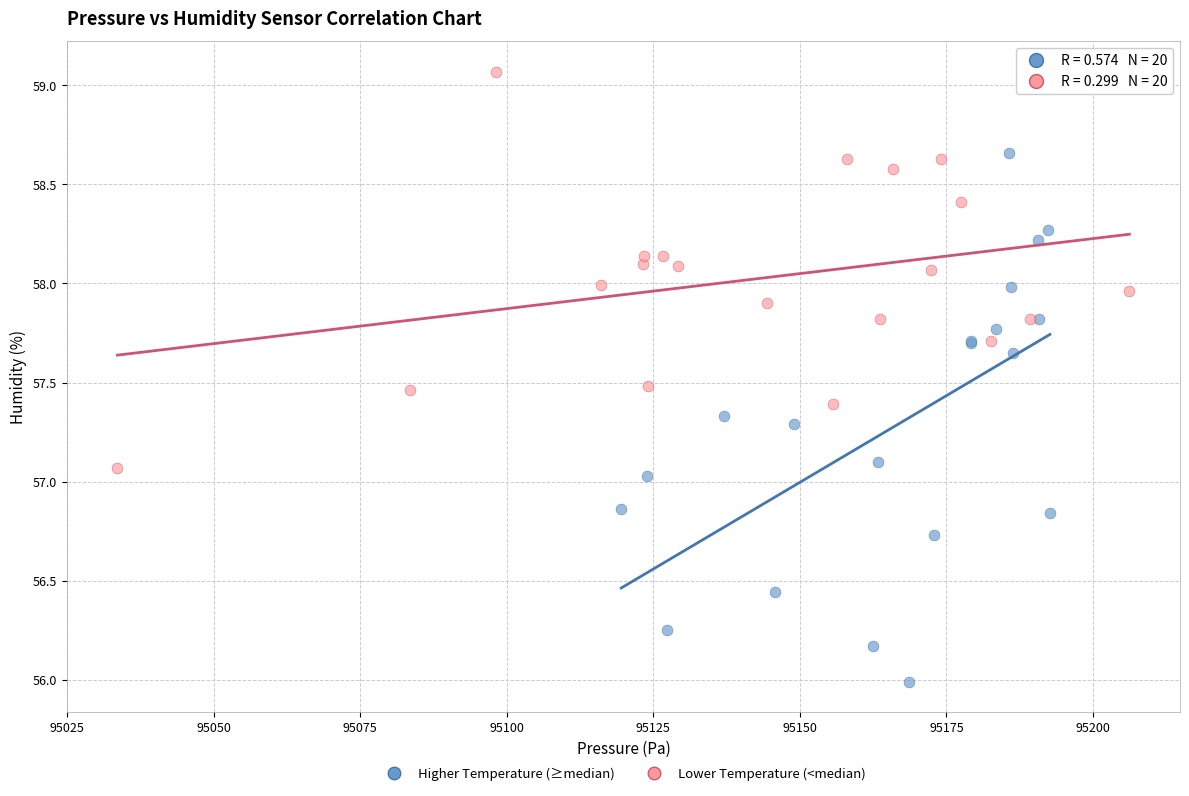

Which series reaches the minimum Y coordinate?

Higher Temperature (≥median)